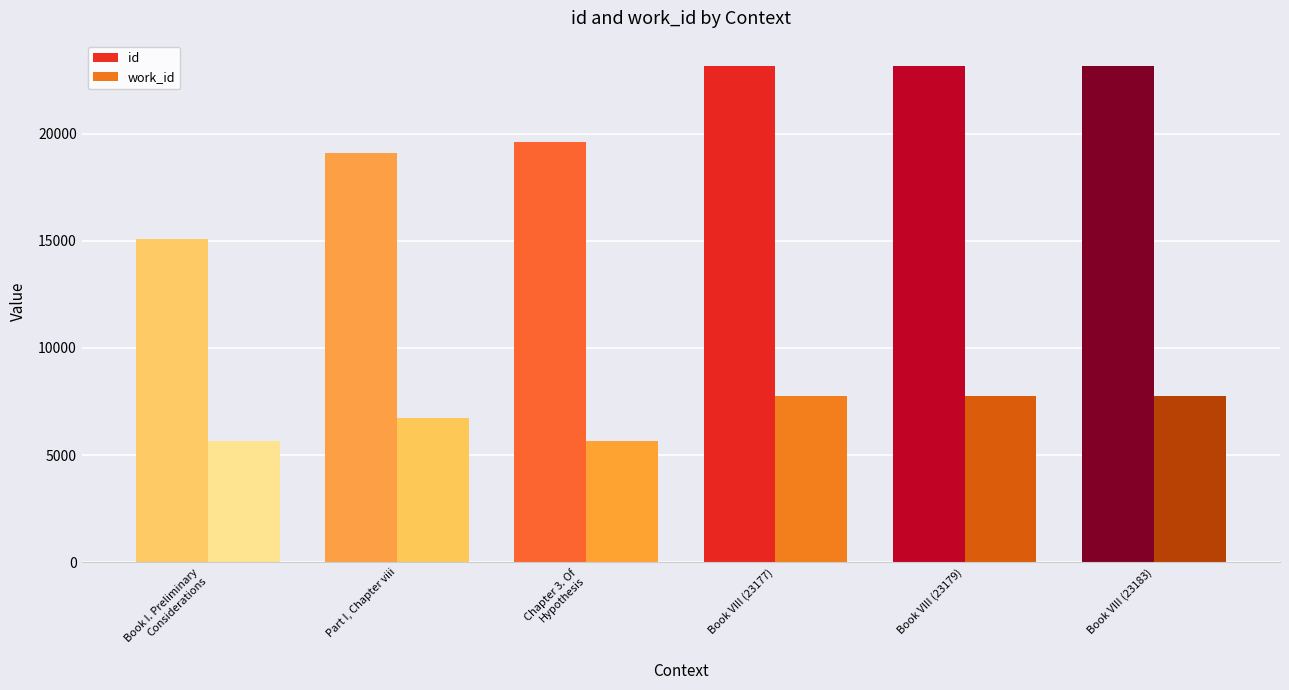

Which label corresponds to the largest value in the chart?

Book VIII (23183)